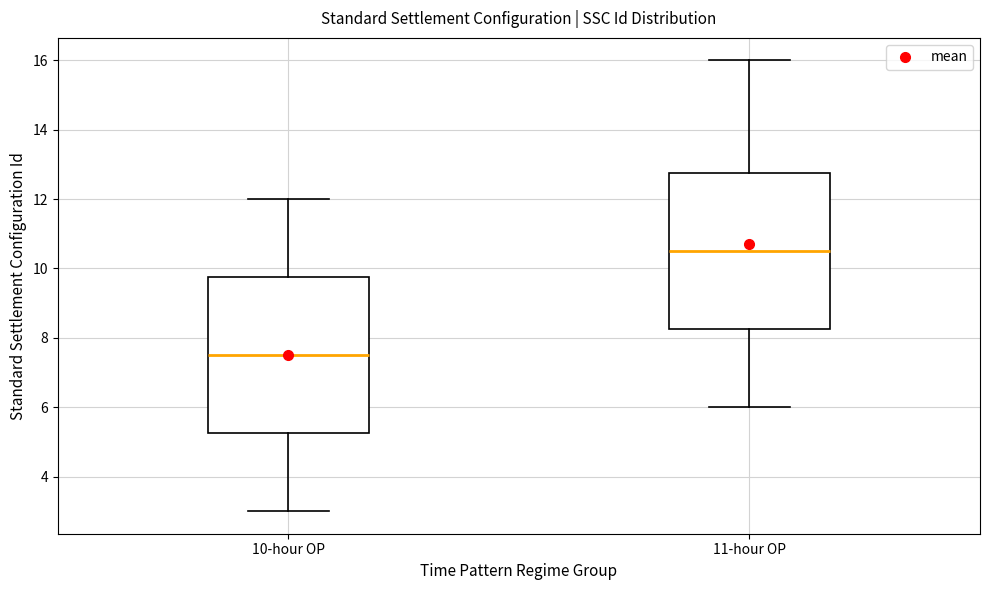

Where does the lower whisker of the box for 11-hour OP end on the y-axis? The values are not printed on the chart, so give them approximately, as read against the axis.

6.0